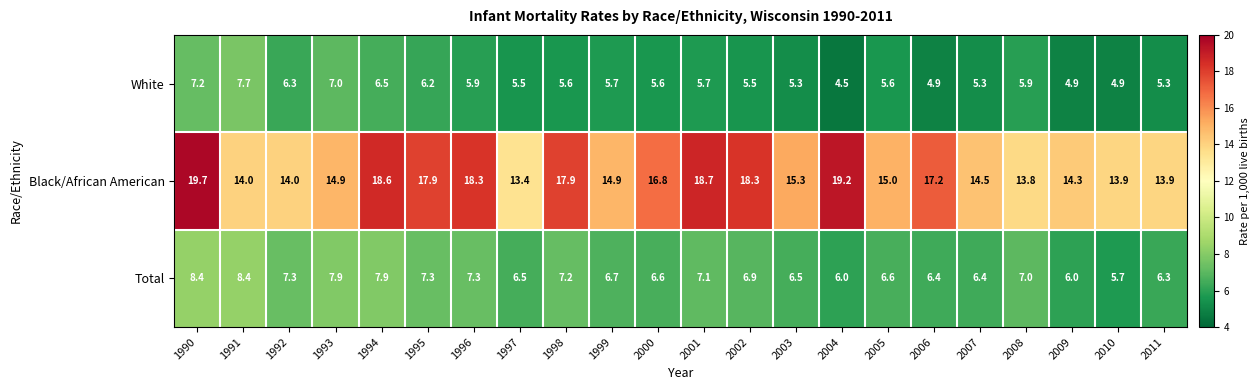

At 2004, list the series in order from smallest to largest.

White, Total, Black/African American